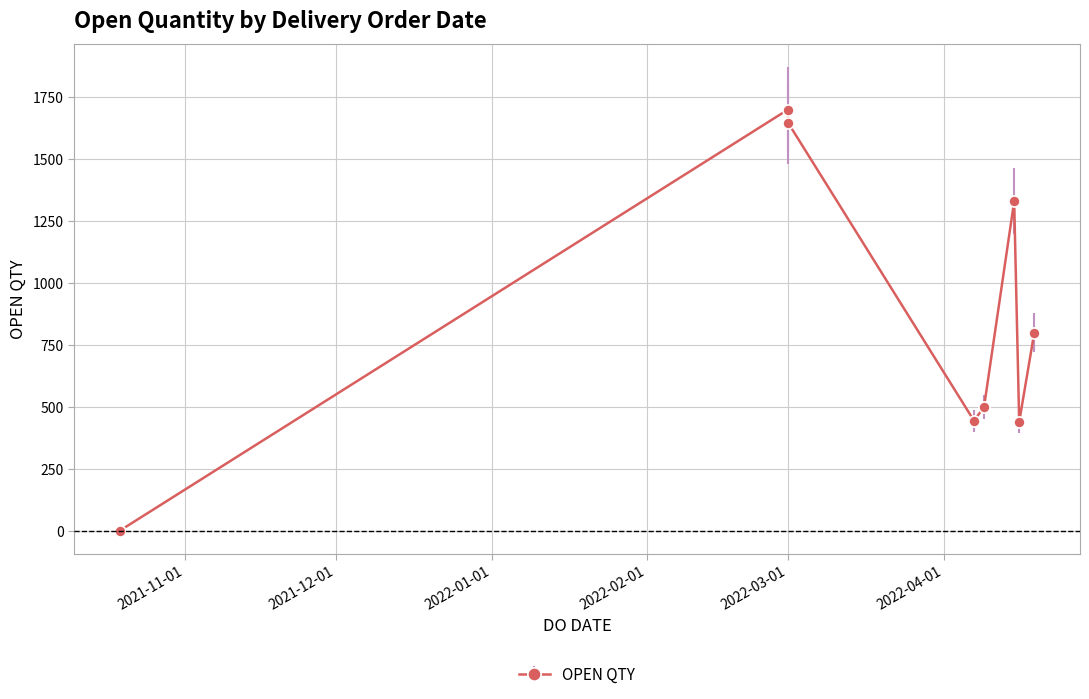

True or false: there are more than 2 points higher than both neighbors.

False